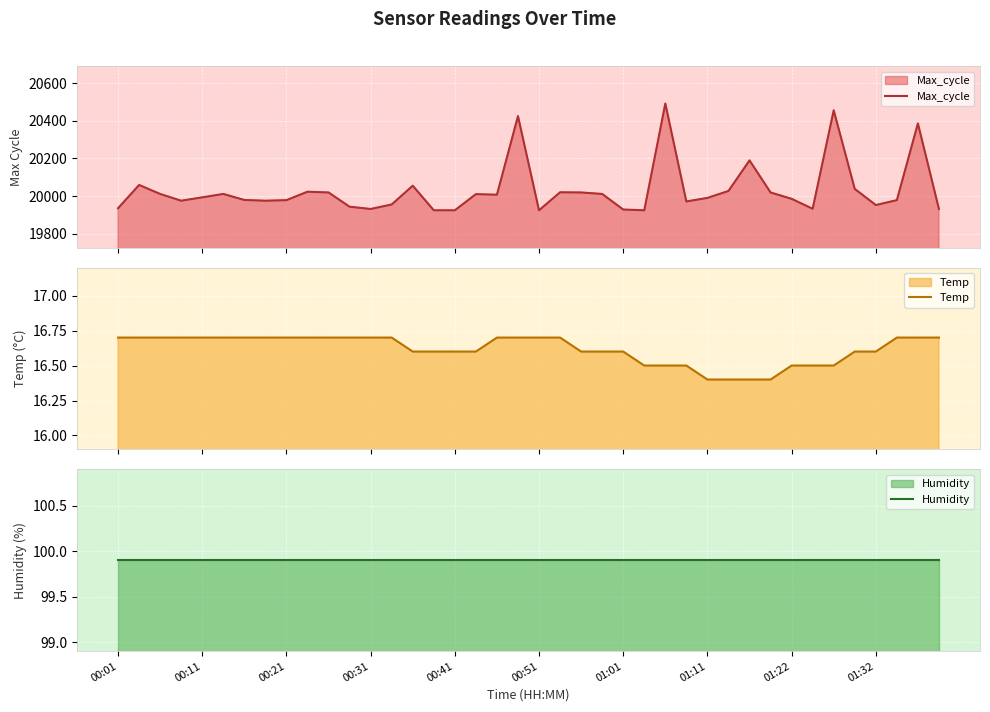

How many lines are shown in the chart?

3